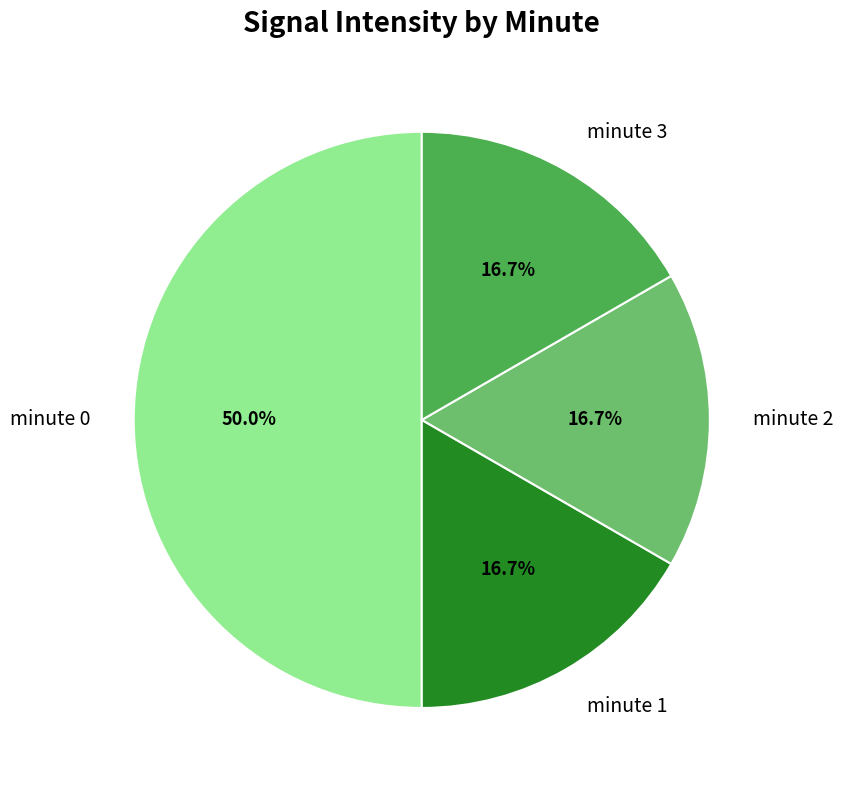

Which slice is the largest?

minute 0